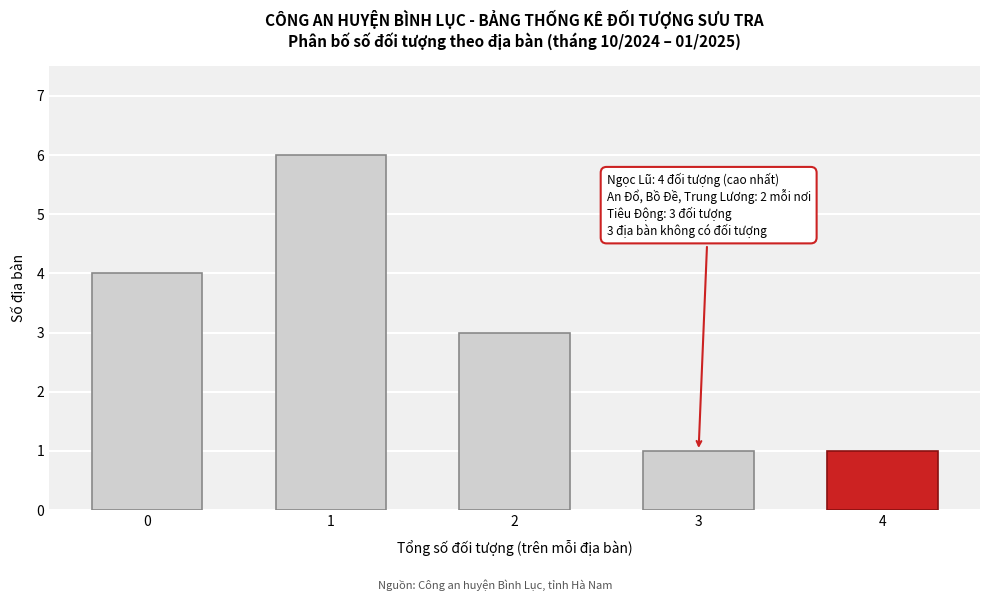

Reading left to right, extract all data points from this chart.

4	6	3	1	1